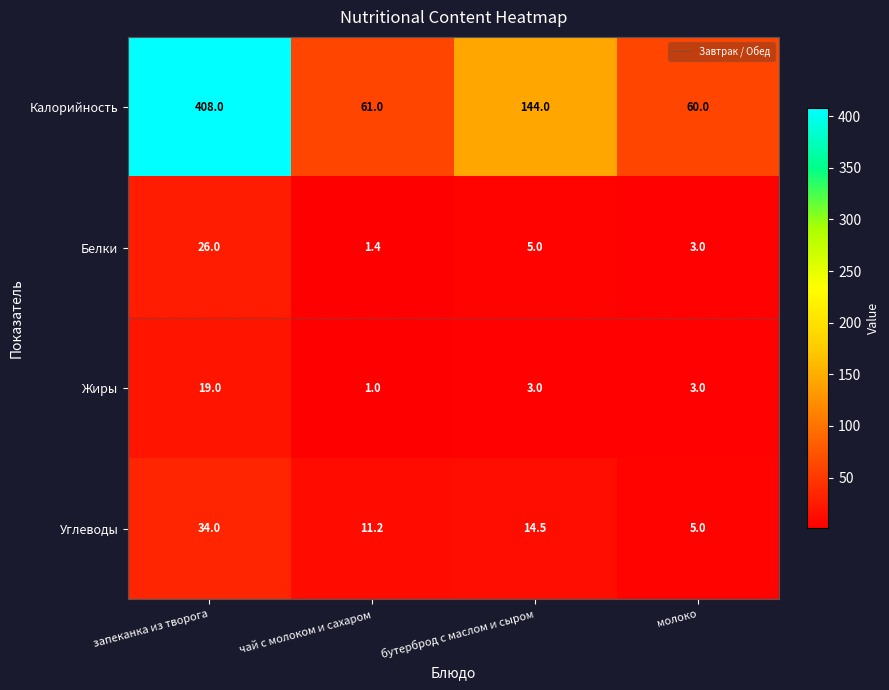

Which series changed the most between чай с молоком и сахаром and бутерброд с маслом и сыром?

Калорийность